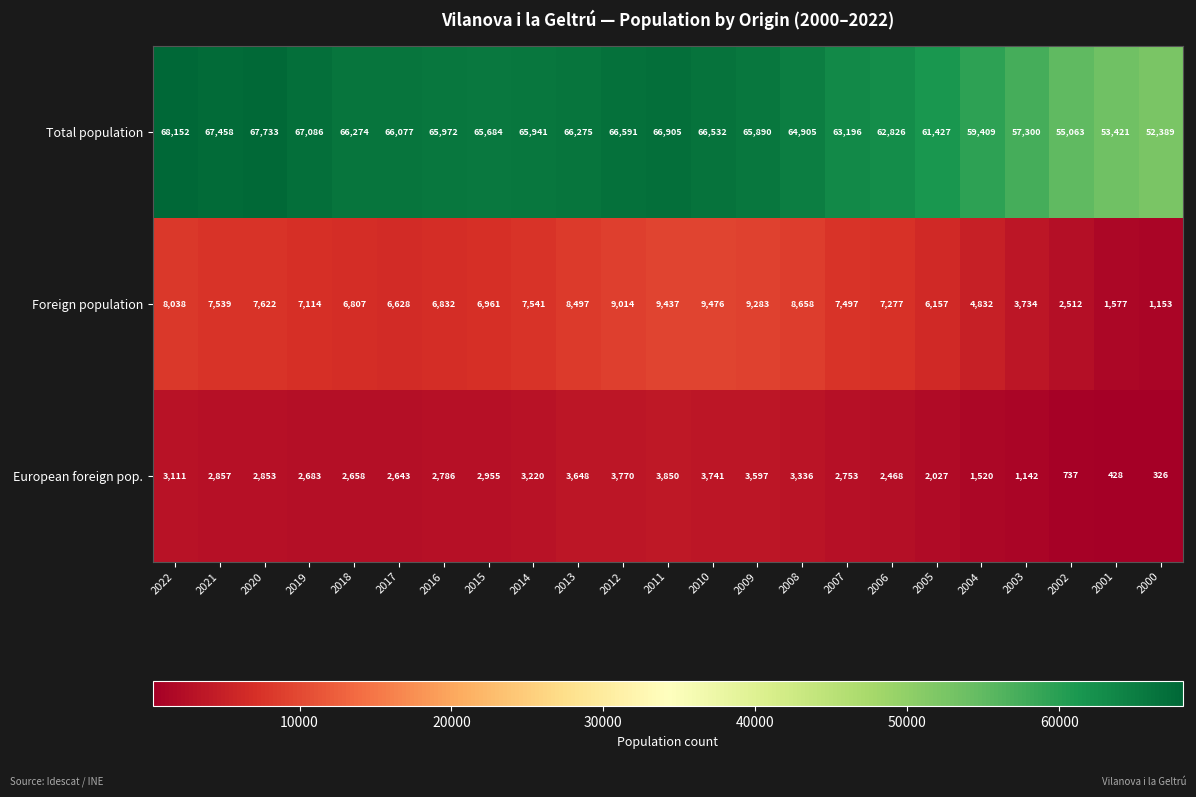

The value of European foreign pop. at 2010 is 2002. True or false?

False